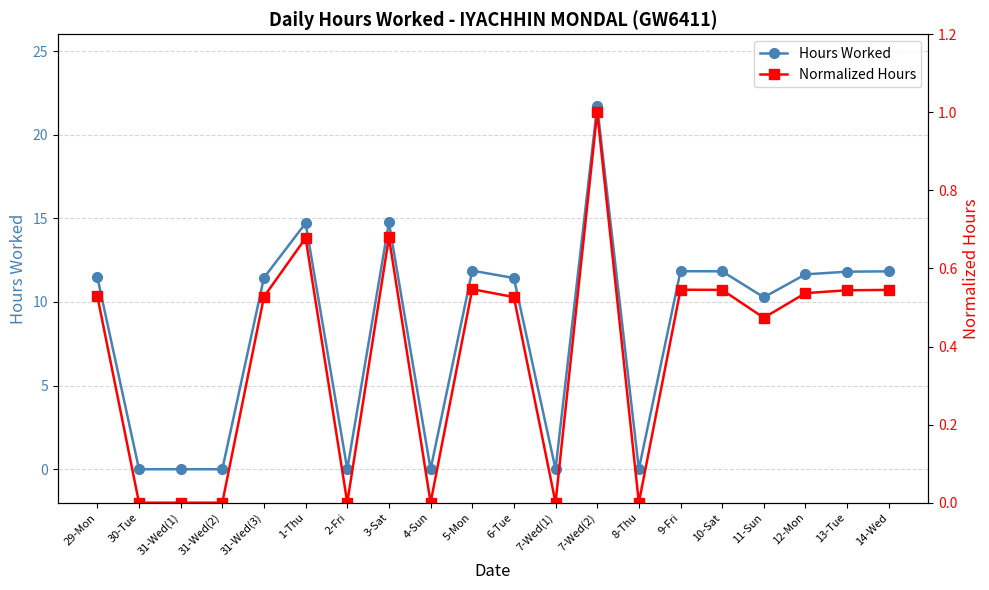

Is it true that Normalized Hours equals 0.7 at 1-Thu?

True